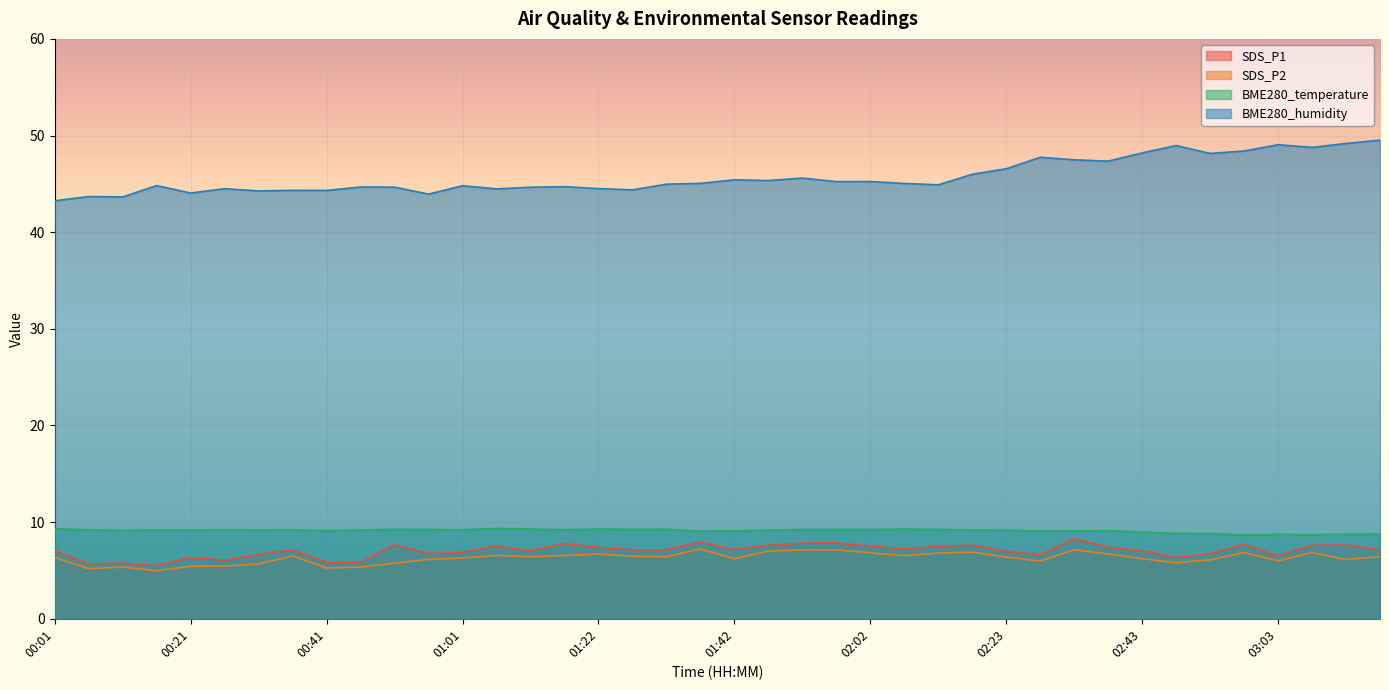

In SDS_P2, how many points are lower than both neighbors (excluding endpoints)?

11